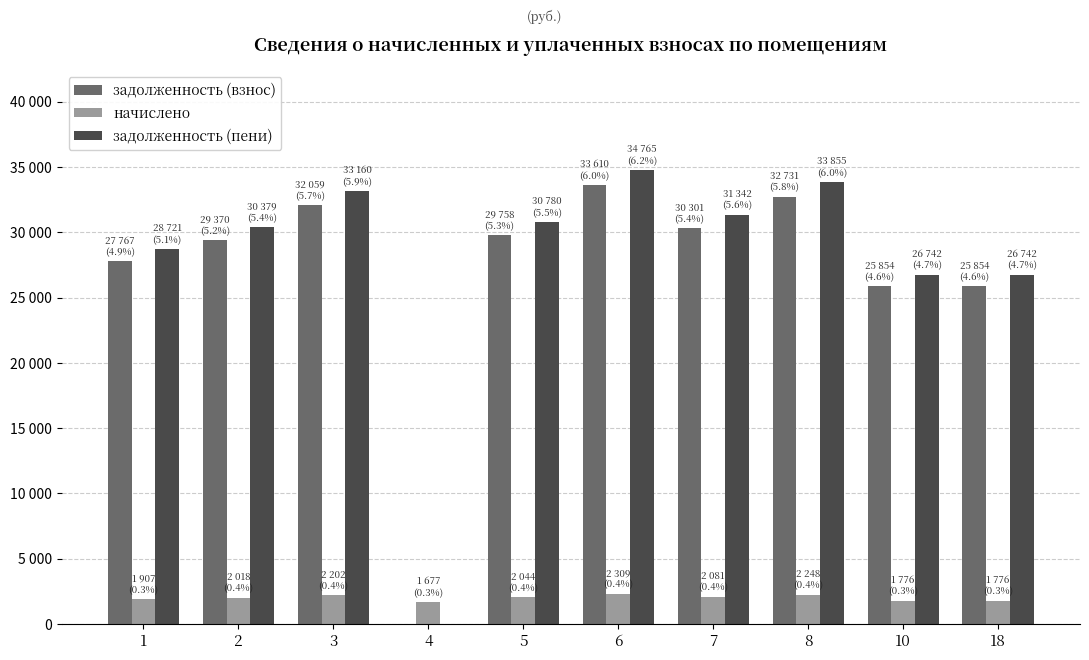

Is it true that задолженность (взнос) equals 19450.9 at 5?

False